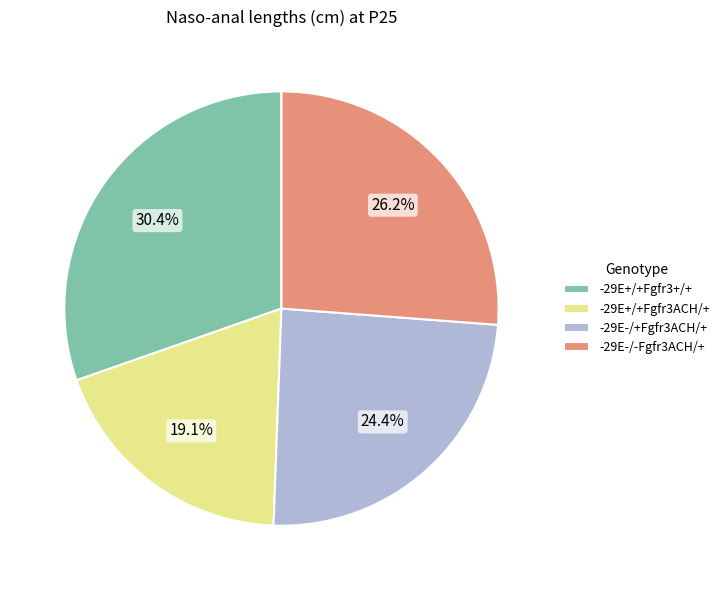

Is there a majority slice in this chart?

No